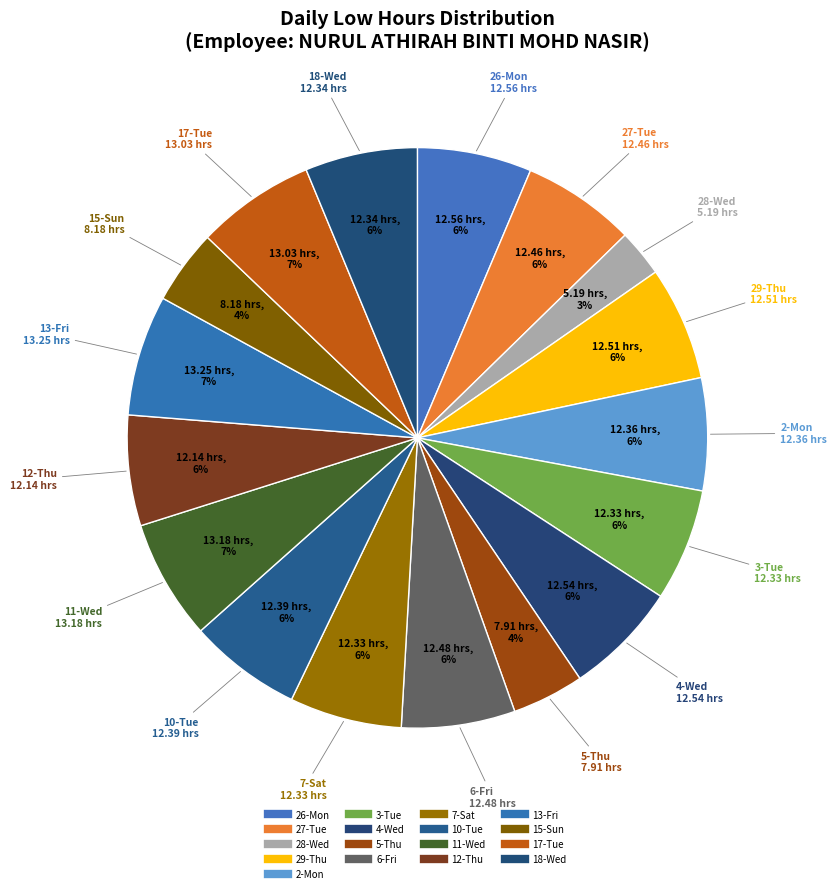

Which category has the smallest portion of the pie?

28-Wed(2)